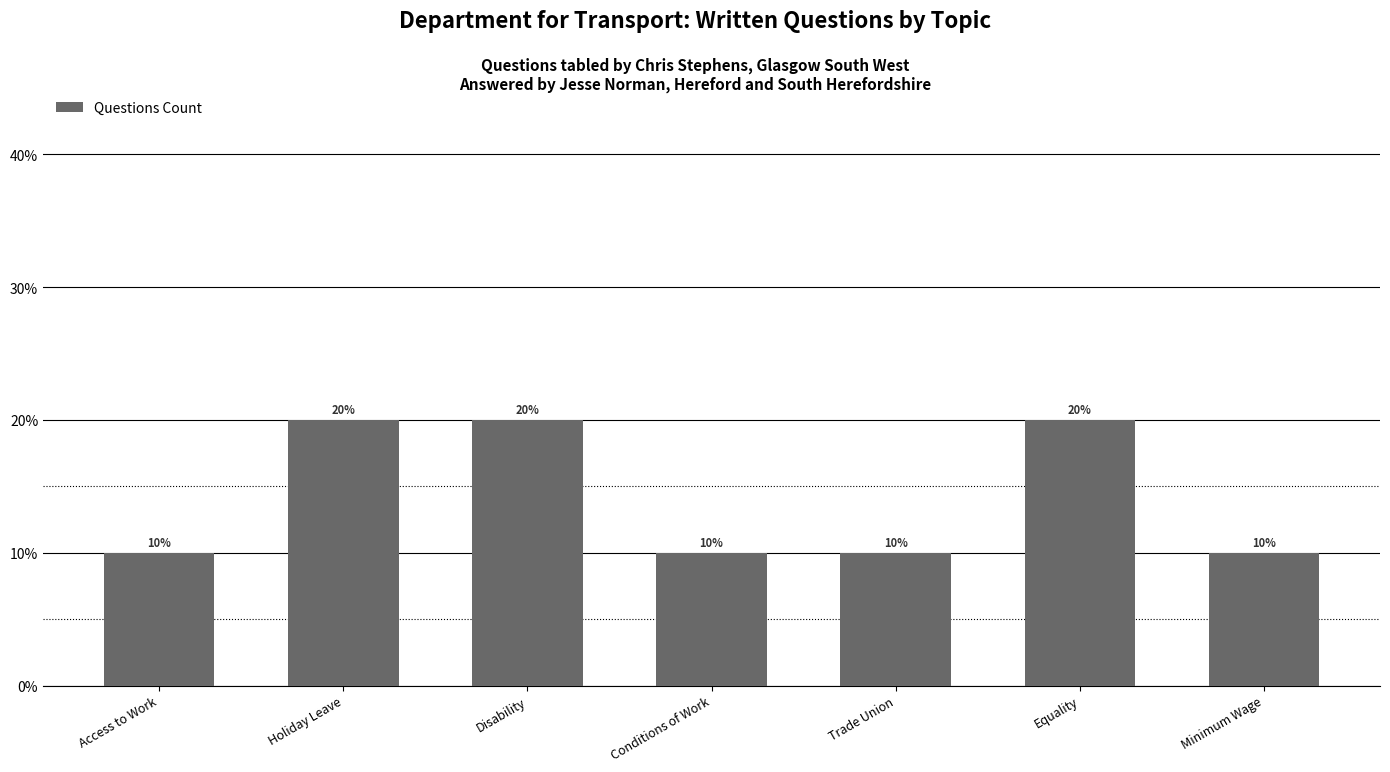

Read the value at Equality.

0.2